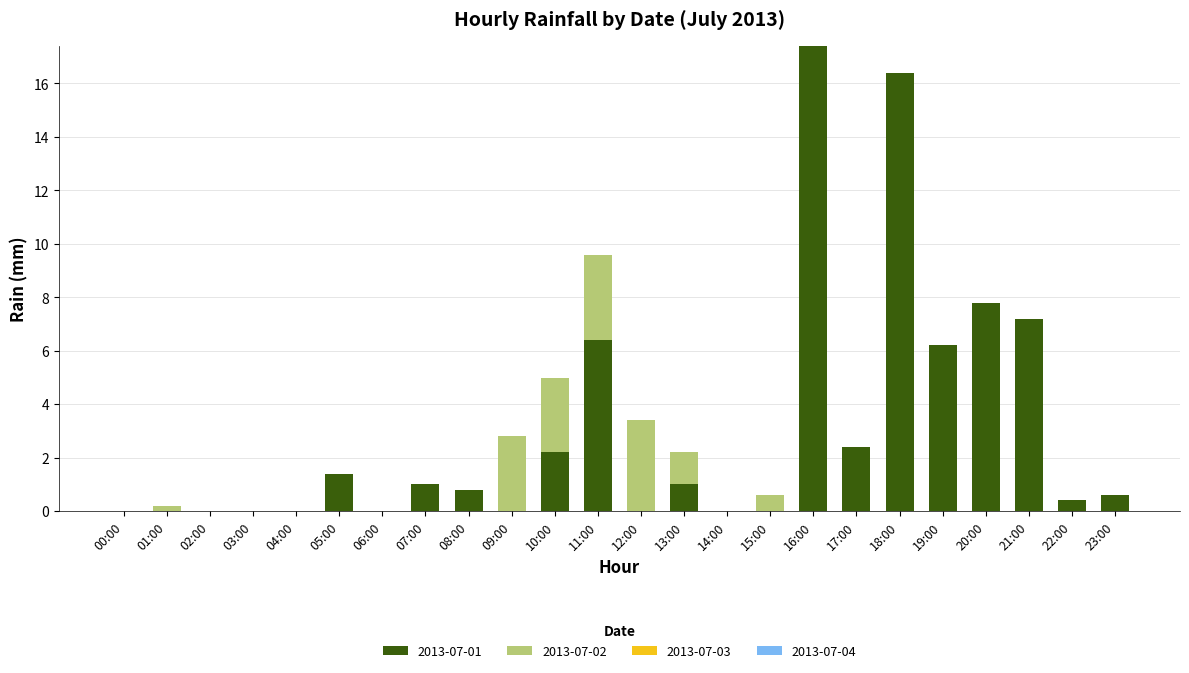

At which category is the sum across all series the highest?

16:00